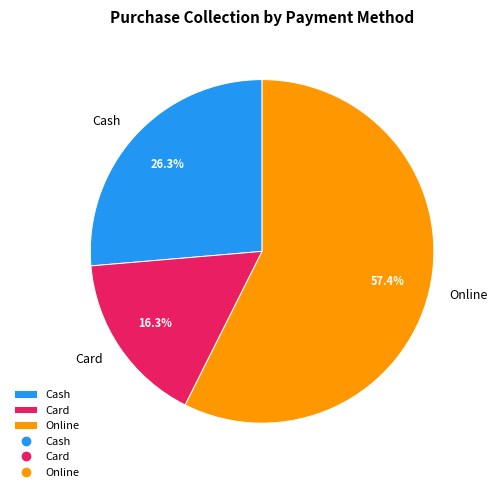

To the nearest percent, what is the average slice percentage?

33%